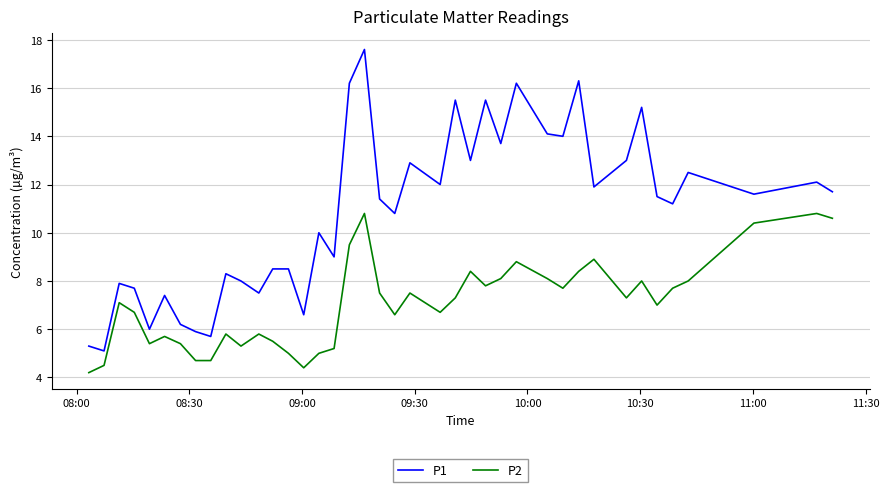

Which series has the largest total across all categories?

P1